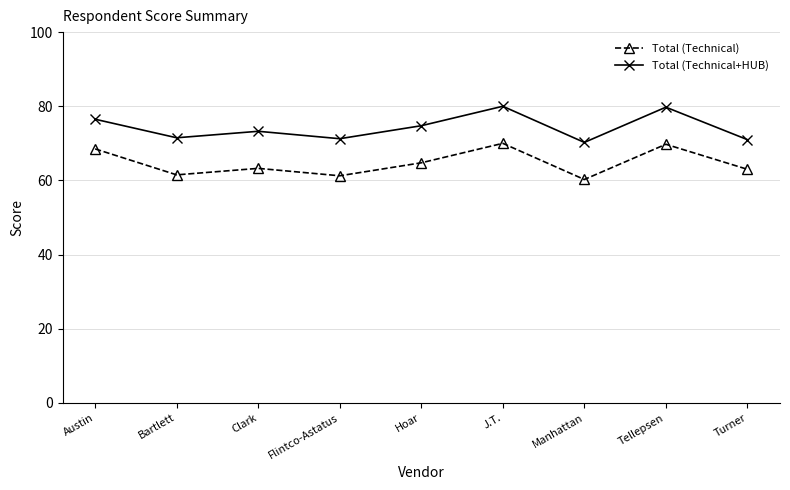

What is the label of the 3rd point from the left?

Clark